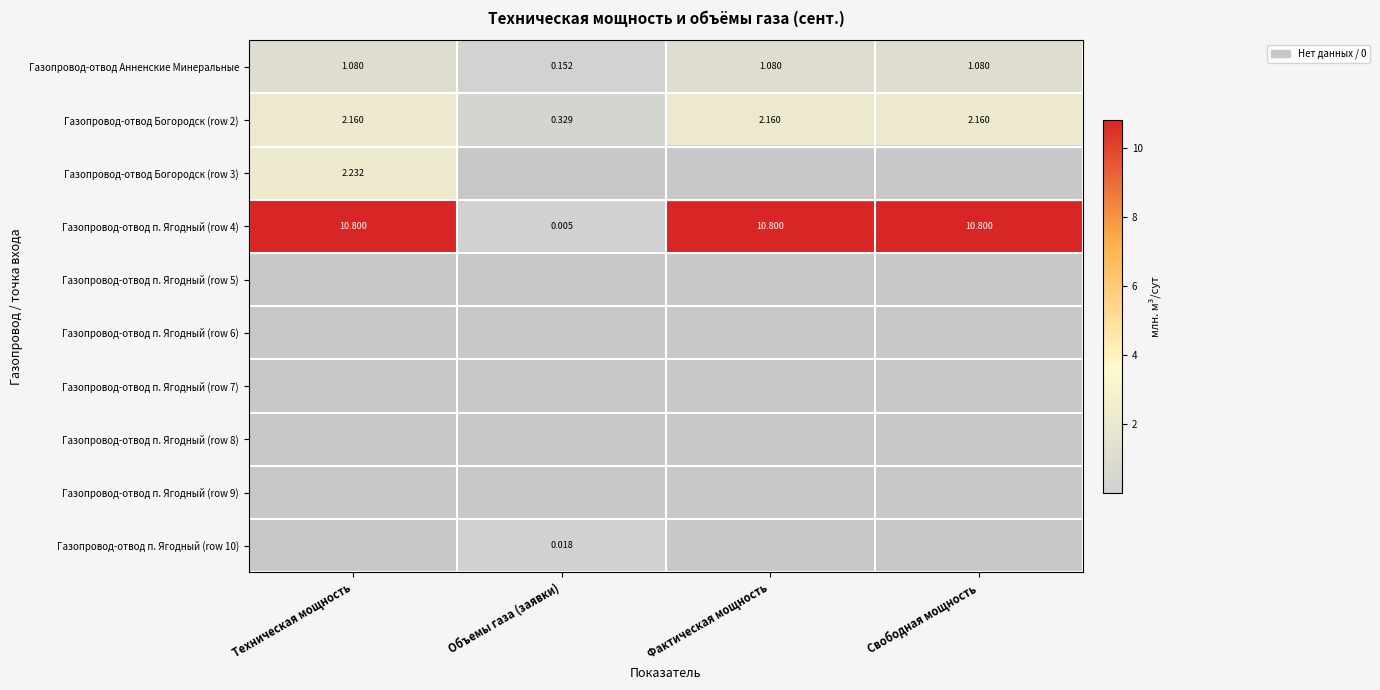

Which category has the lowest value in the Газопровод-отвод Анненские Минеральные series?

Объемы газа (заявки)